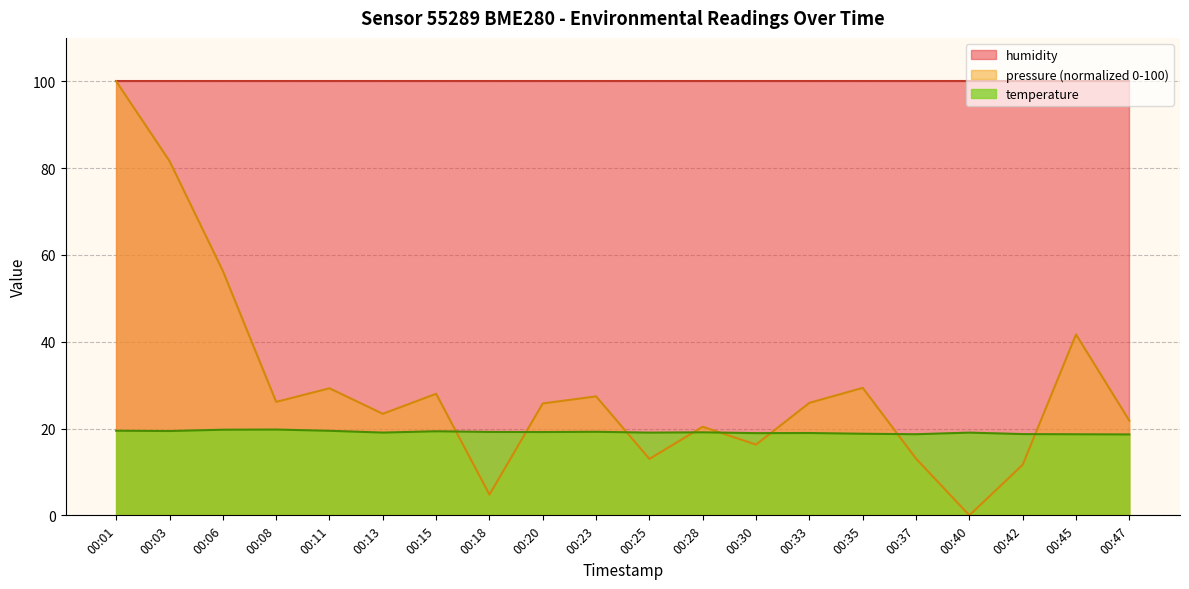

What is the difference between the temperature values at 00:30 and 00:15?

0.4